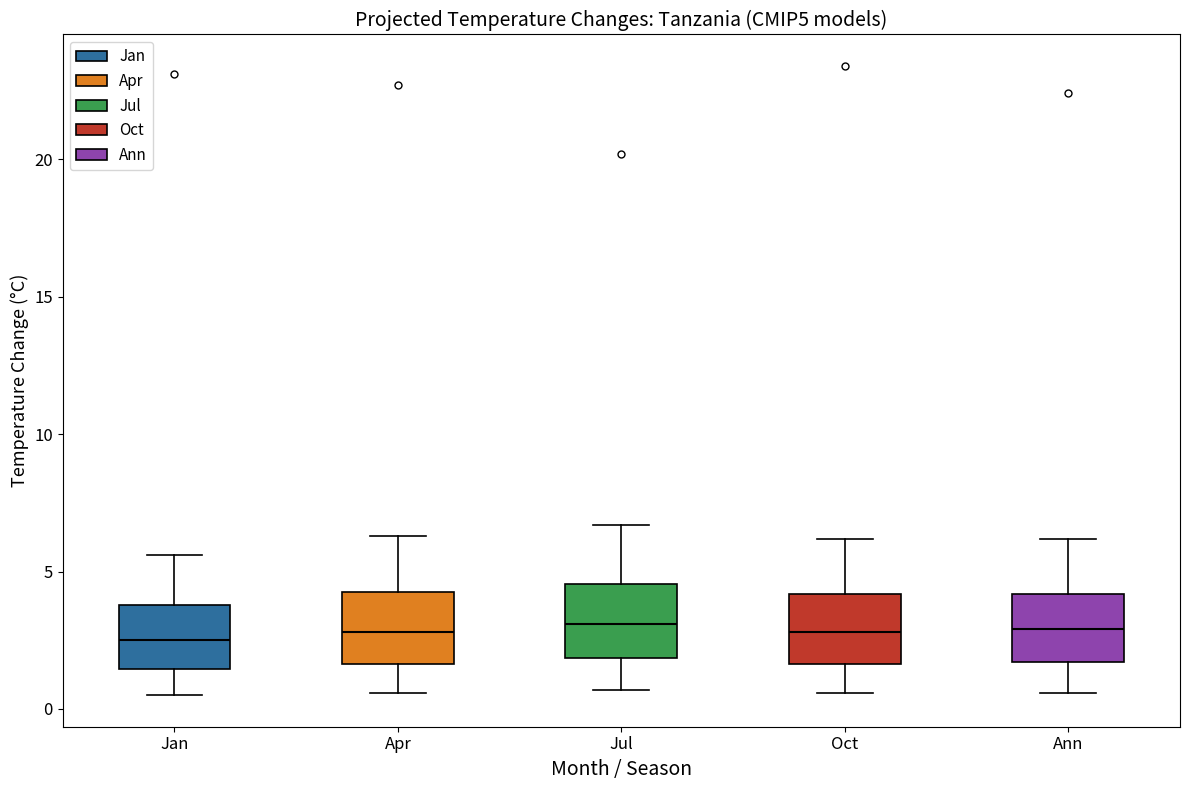

Reading left to right, read every box against the y-axis: the position of its median line, the range the box covers, and the ends of its whiskers. The values are not printed on the chart, so give them approximately, as read against the axis.

Jan: median 2.5, box 1.5 to 4.0, whiskers 0.5 to 5.5
Apr: median 3.0, box 1.5 to 4.5, whiskers 0.5 to 6.5
Jul: median 3.0, box 2.0 to 4.5, whiskers 0.5 to 6.5
Oct: median 3.0, box 1.5 to 4.0, whiskers 0.5 to 6.0
Ann: median 3.0, box 1.5 to 4.0, whiskers 0.5 to 6.0